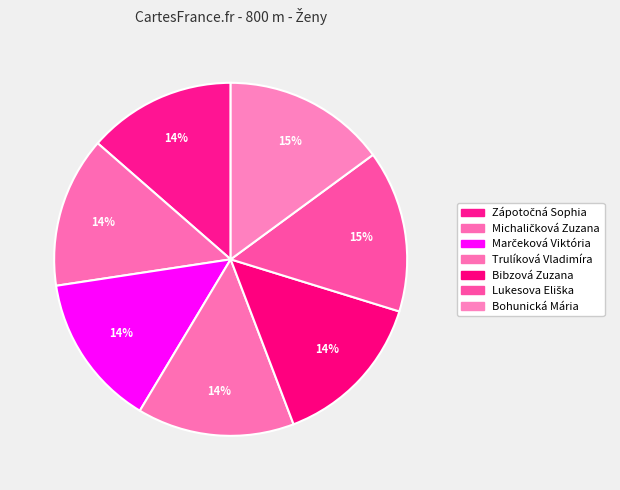

Count the number of slices in the pie.

7